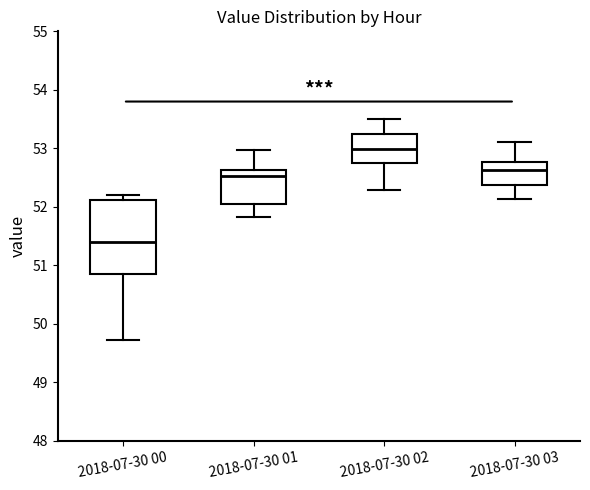

Reading left to right, transcribe this box plot: for each box, give where its median line is, the range the box spans, and where its two whiskers end, as read against the y-axis. The values are not printed on the chart, so give them approximately, as read against the axis.

2018-07-30 00: median 51.4, box 50.8 to 52.1, whiskers 49.7 to 52.2
2018-07-30 01: median 52.5, box 52.1 to 52.6, whiskers 51.8 to 53.0
2018-07-30 02: median 53.0, box 52.7 to 53.2, whiskers 52.3 to 53.5
2018-07-30 03: median 52.6, box 52.4 to 52.8, whiskers 52.1 to 53.1